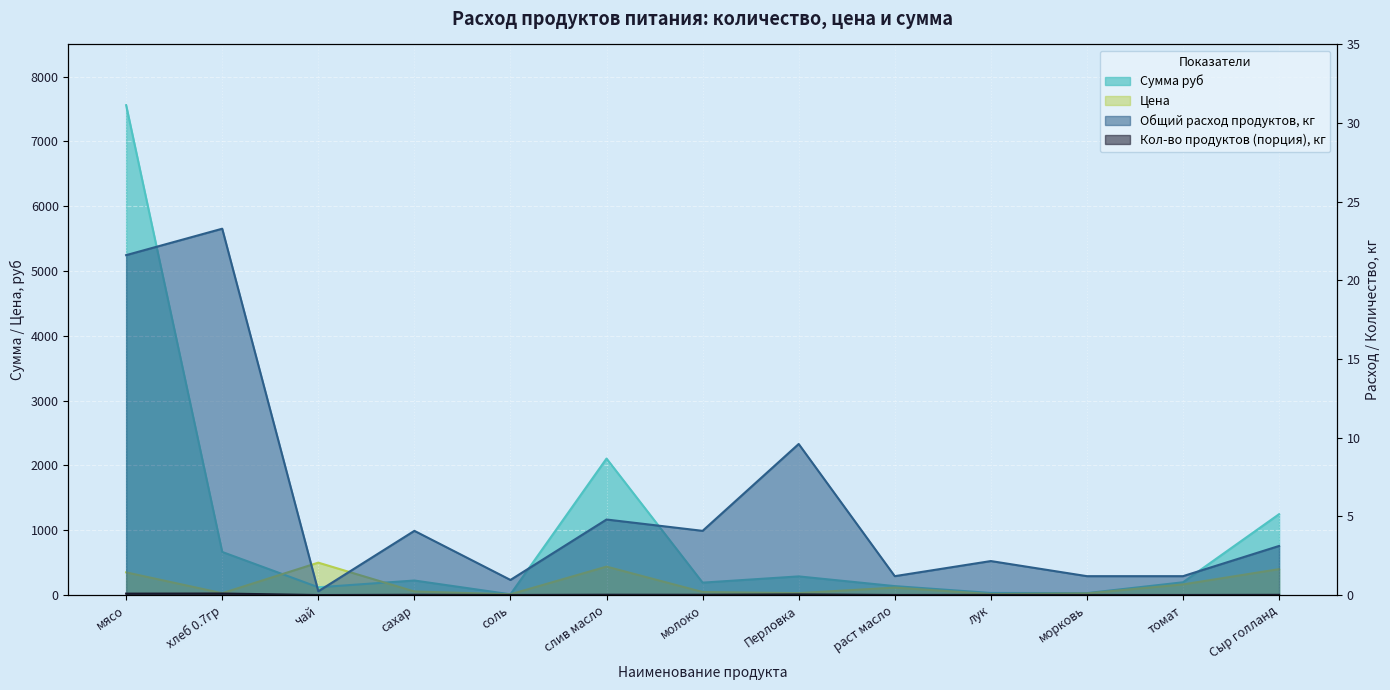

Rank the series at раст масло from lowest to highest value.

Количество продуктов (Завтрак+Обед), Общий расход продуктов, Цена, Сумма руб